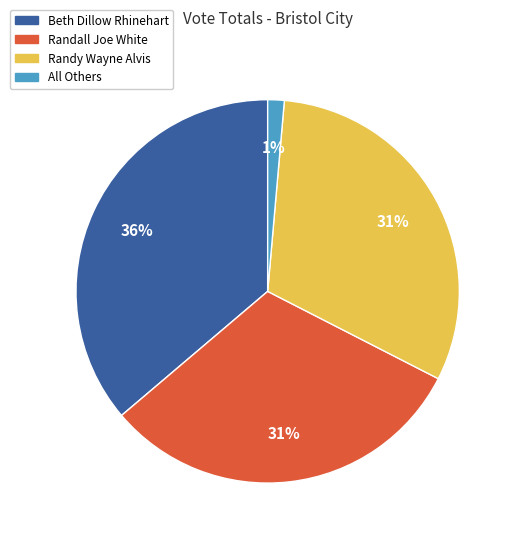

Is there a majority slice in this chart?

No